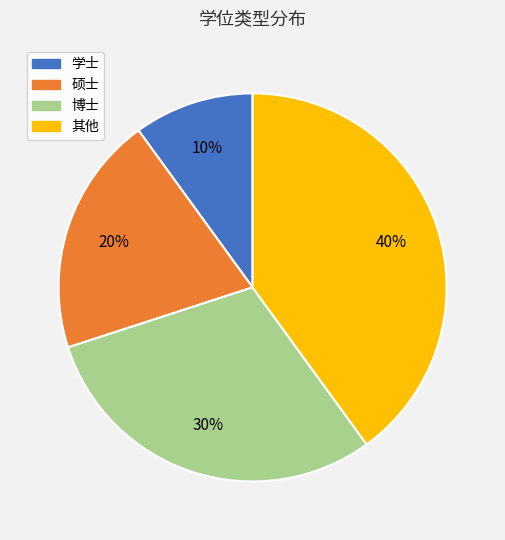

To the nearest percent, what percentage of the pie is 学士?

10%